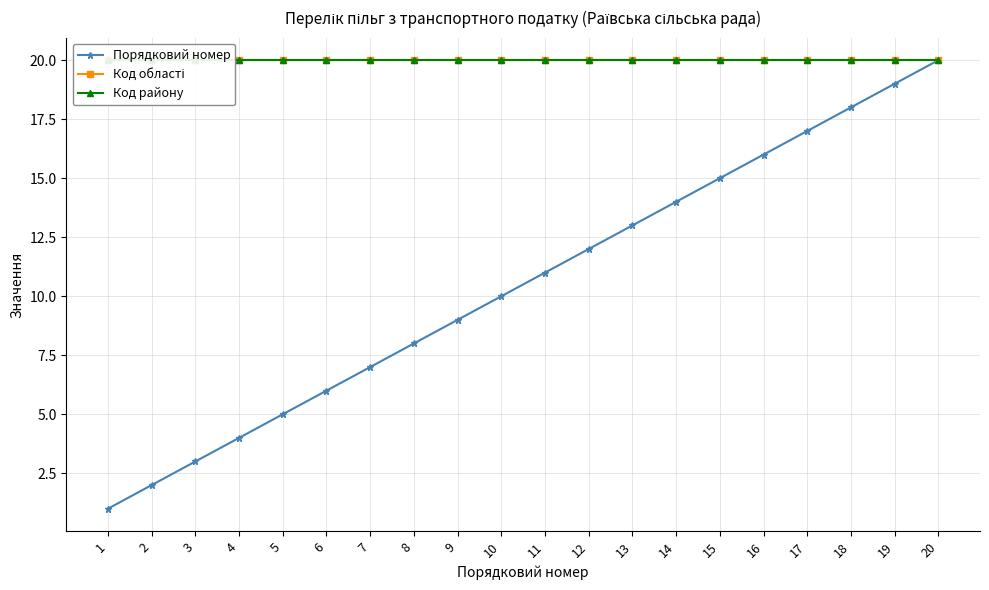

Rank the categories by Код області value from lowest to highest.

1, 2, 3, 4, 5, 6, 7, 8, 9, 10, 11, 12, 13, 14, 15, 16, 17, 18, 19, 20